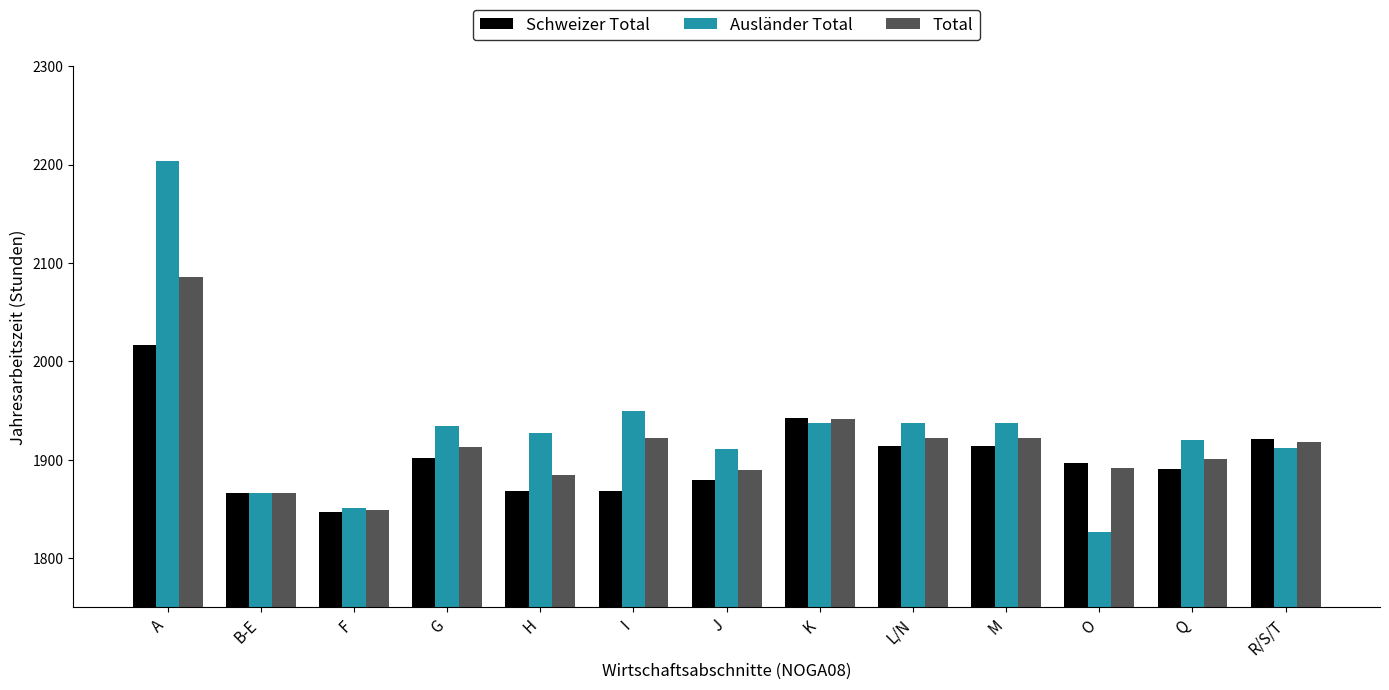

What is the difference between the second highest and minimum values in the Total series?

92.3